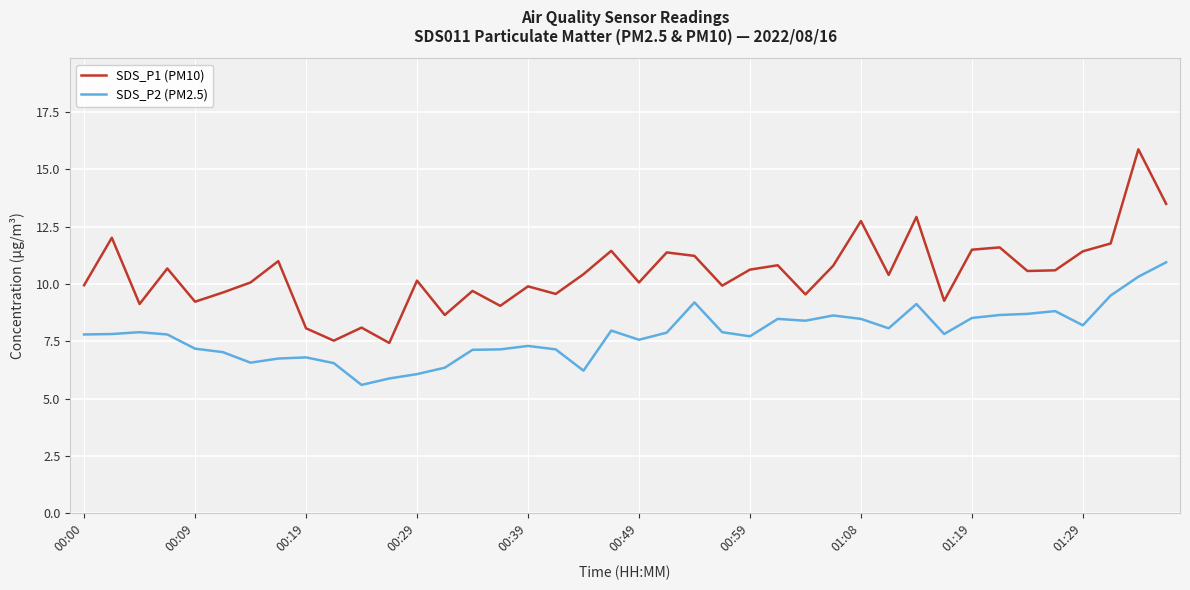

What is the lowest value of the SDS_P2 (PM2.5) series?

5.6